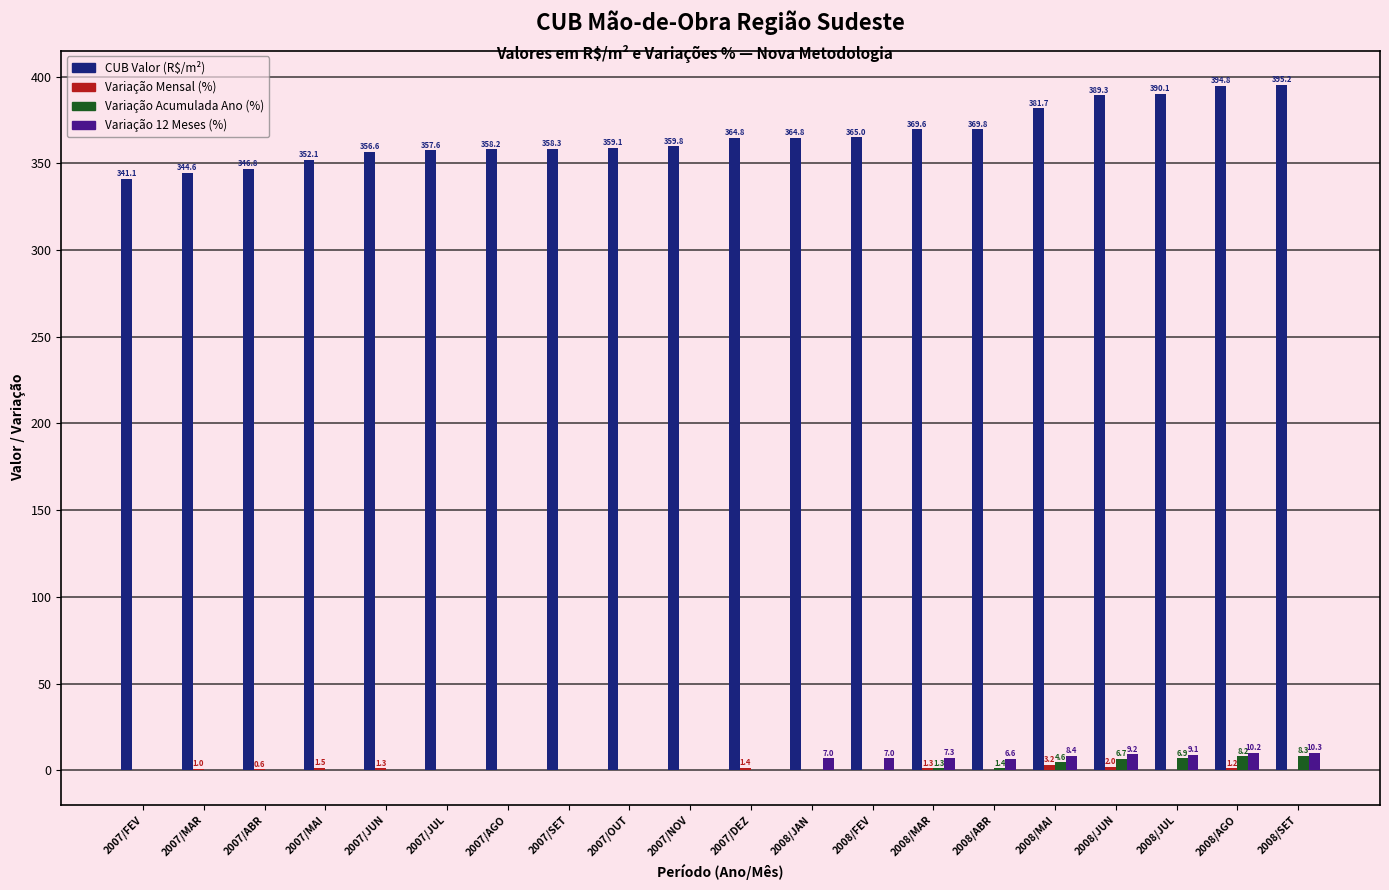

Does the chart contain stacked bars?

No